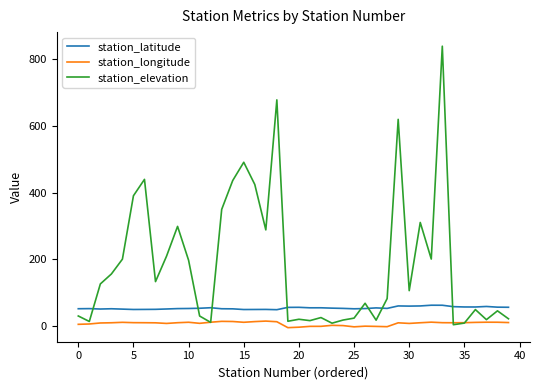

Which series has the largest total across all categories?

station_elevation